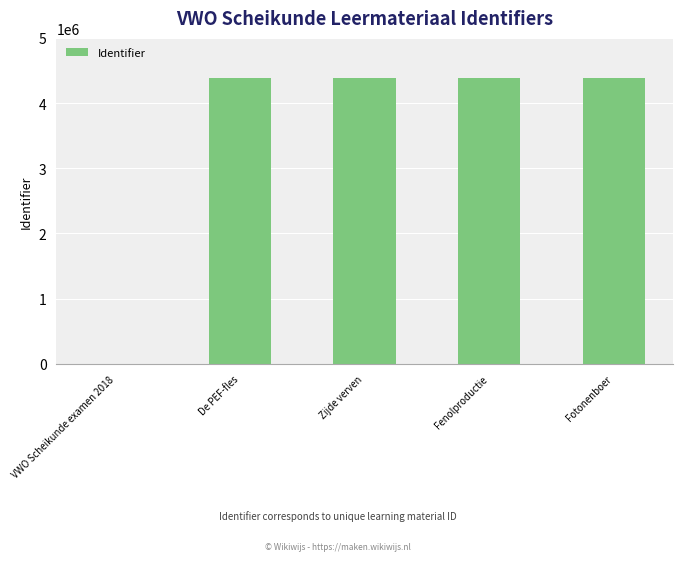

How many series are shown in this chart?

1